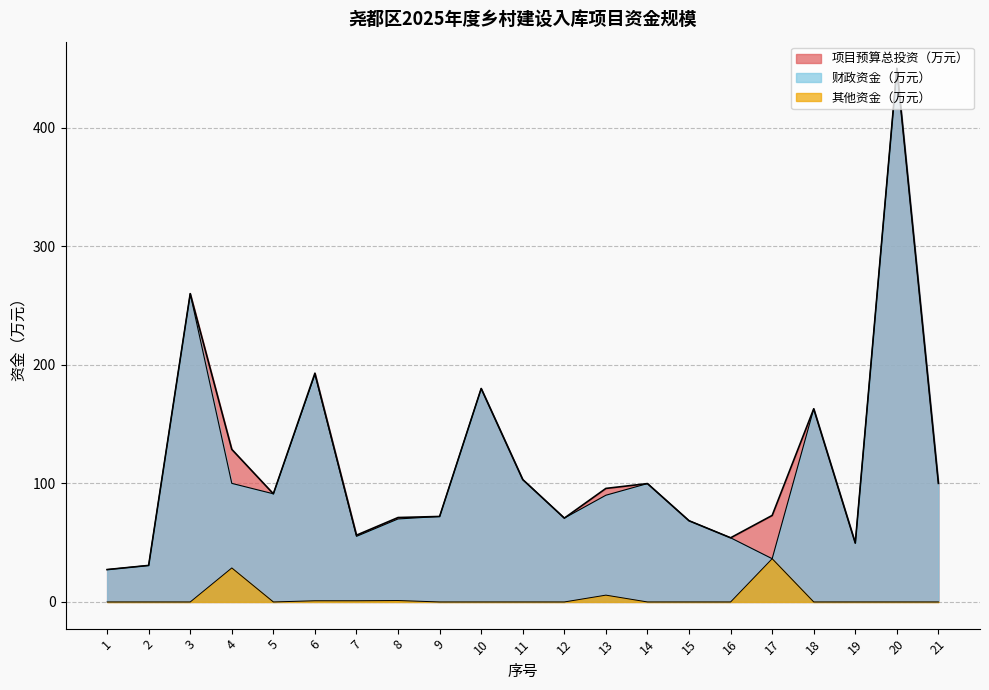

The value of 财政资金（万元） at 19 is 19.0. True or false?

False